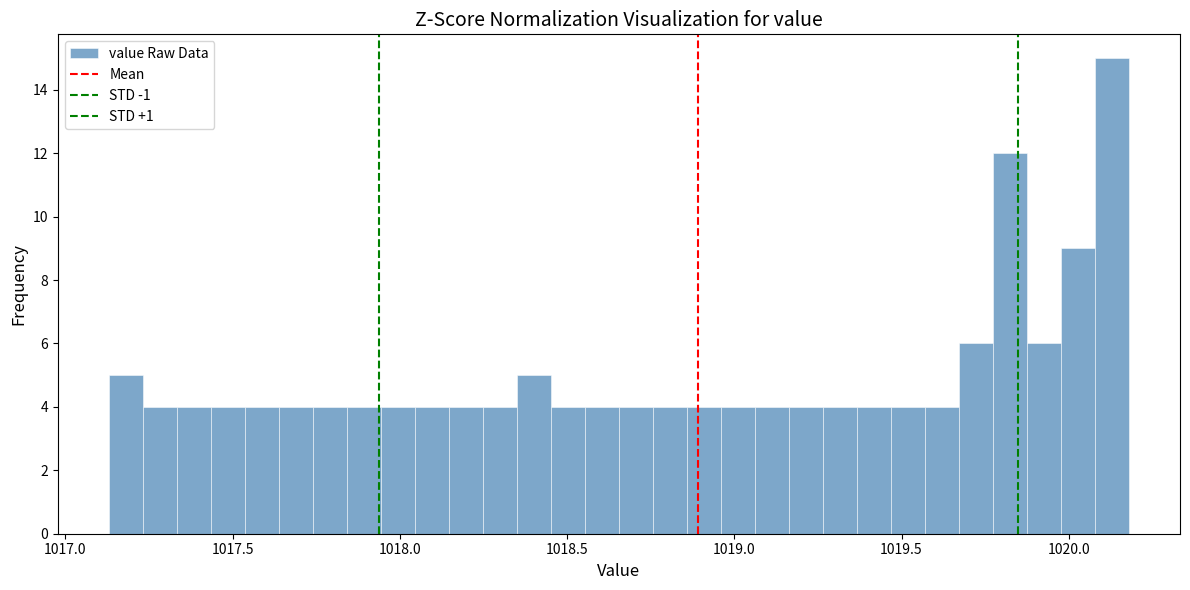

Read against the x-axis, roughly where is the centre of the tallest bar?

1020.15